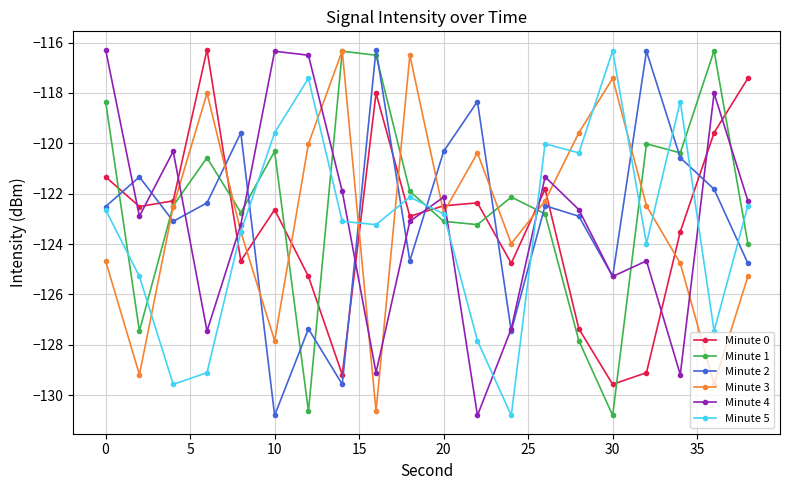

True or false: Minute 3 has more than 2 points higher than both neighbors.

True